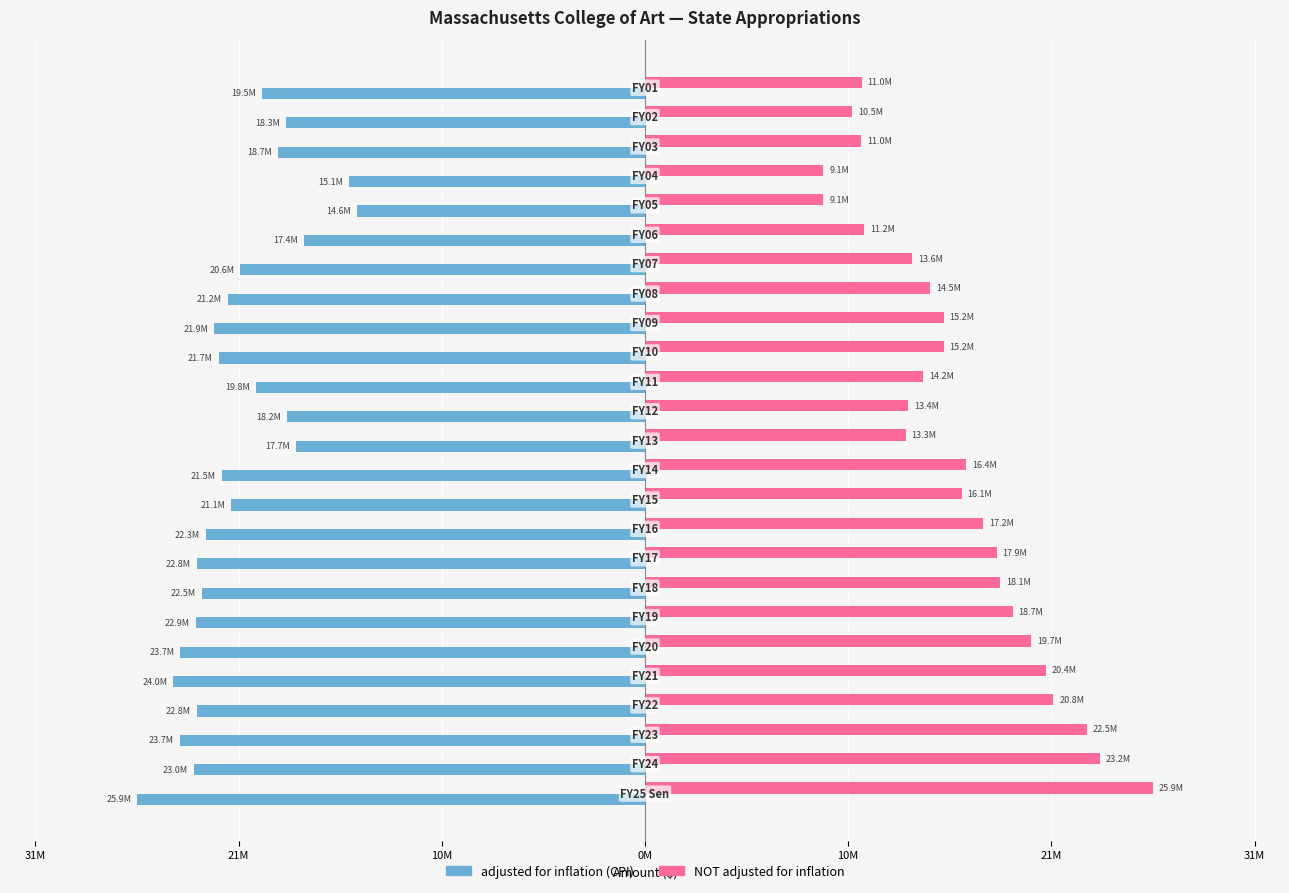

At how many categories does at least one series exceed 23980039?

1